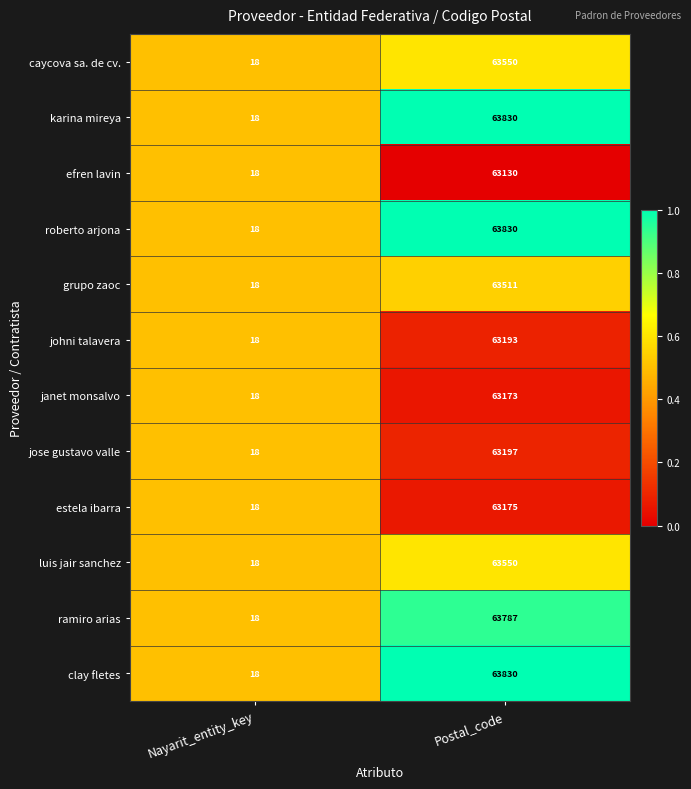

Is the value of johni talavera at Nayarit_entity_key greater than the value of caycova sa. de cv. at Postal_code?

No